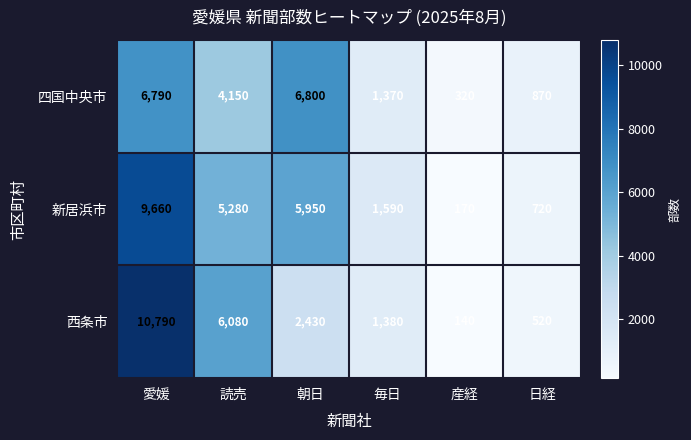

Rank the series by their average value, from lowest to highest.

四国中央市, 西条市, 新居浜市